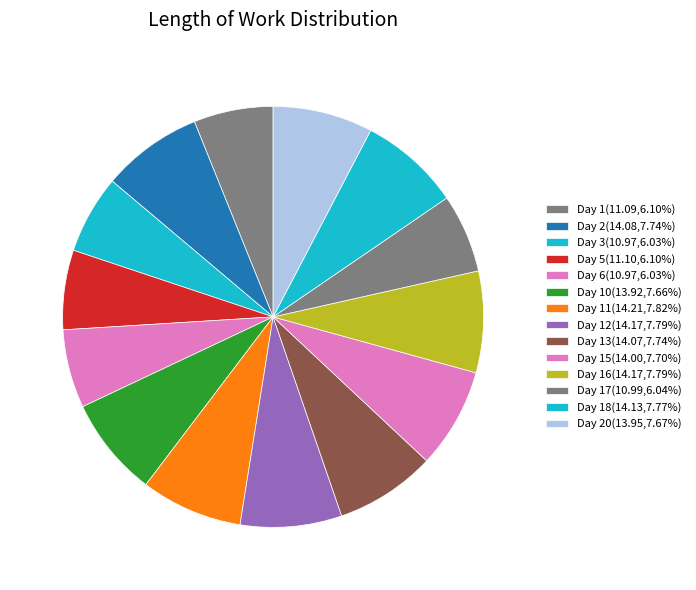

How many segments does this pie chart have?

14